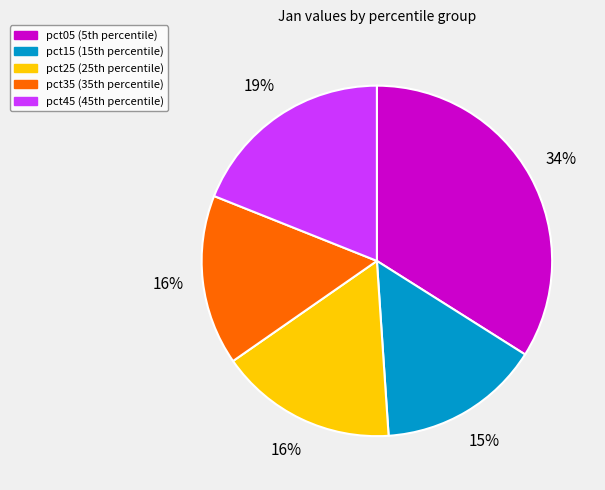

Is there a majority slice in this chart?

No